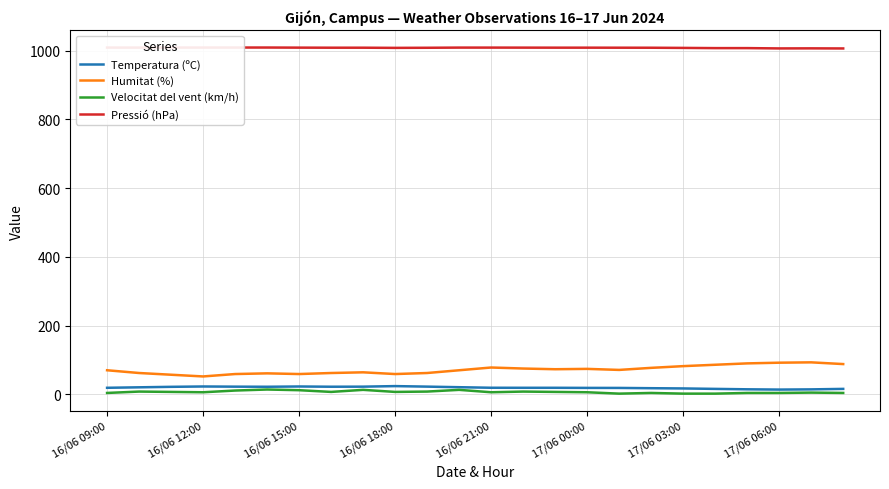

True or false: Temperatura (ºC) has more than 2 interior local peaks.

True